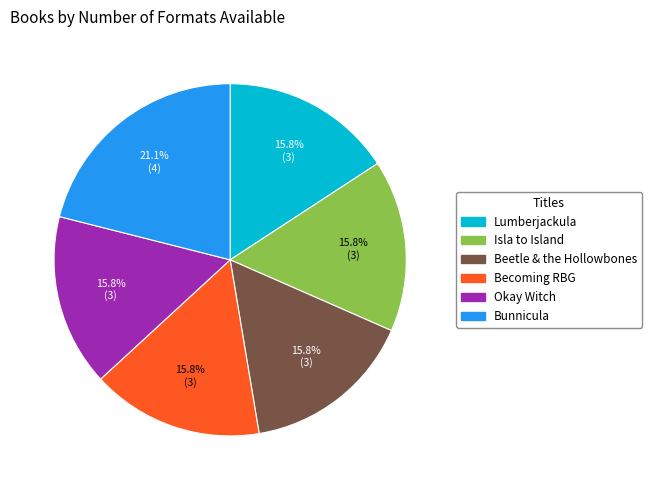

Combined, do Okay Witch and Isla to Island account for over 50%?

No